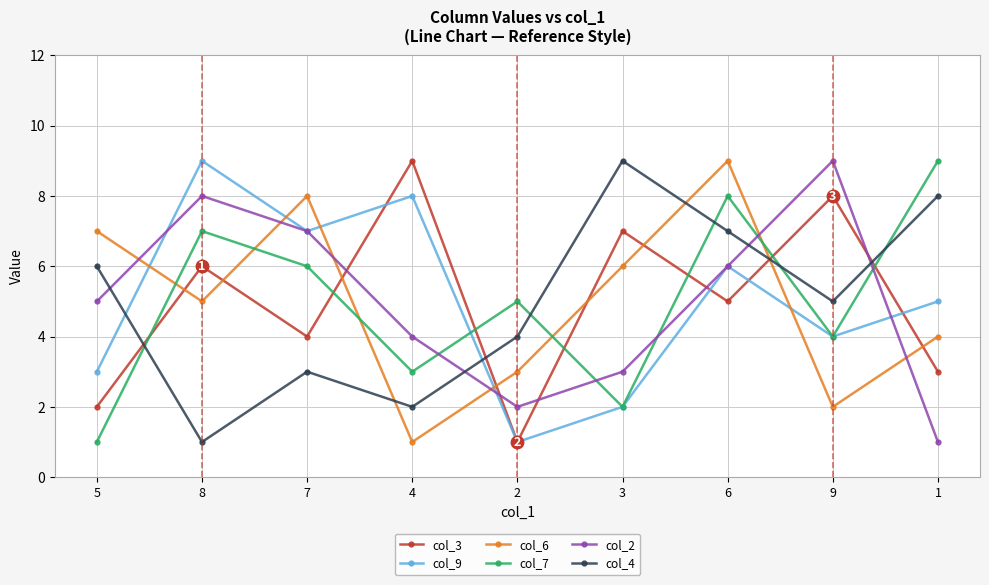

What is the maximum value for col_3?

9